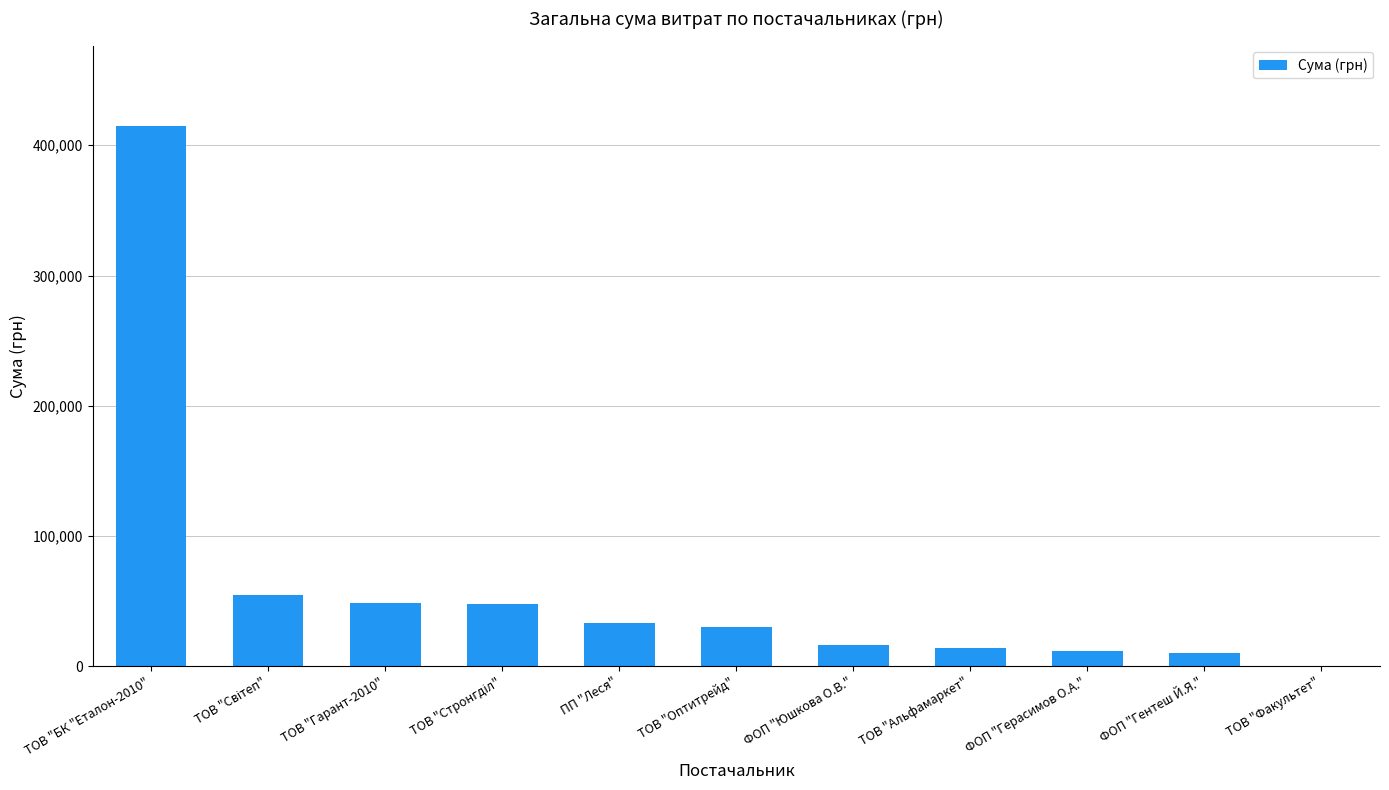

Which category has the highest value across all series?

ТОВ "БК "Еталон-2010"